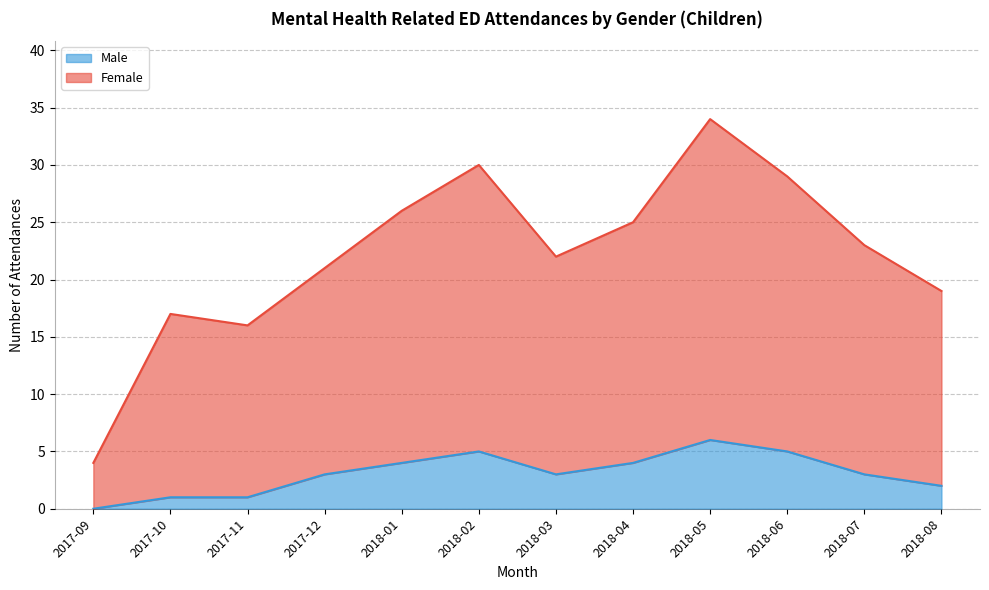

At which category is the sum across all series the highest?

2018-05